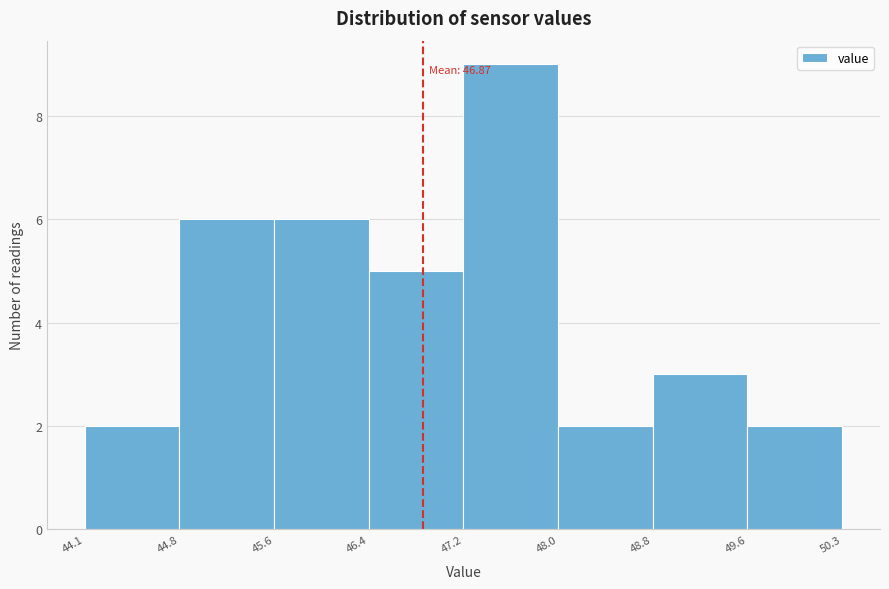

Which range on the x-axis has the tallest bar?

47.2 to 48.0